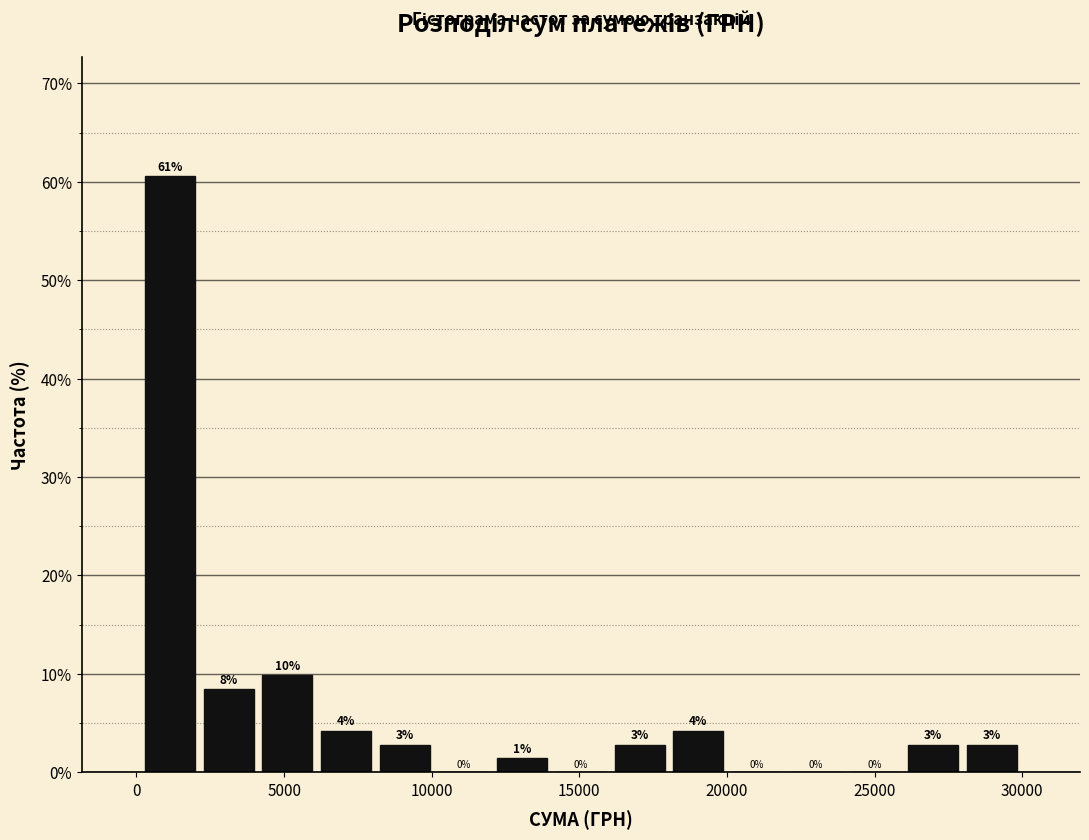

Around what value on the x-axis is the tallest bar? Give the approximate position of its centre, as read against the axis.

1000